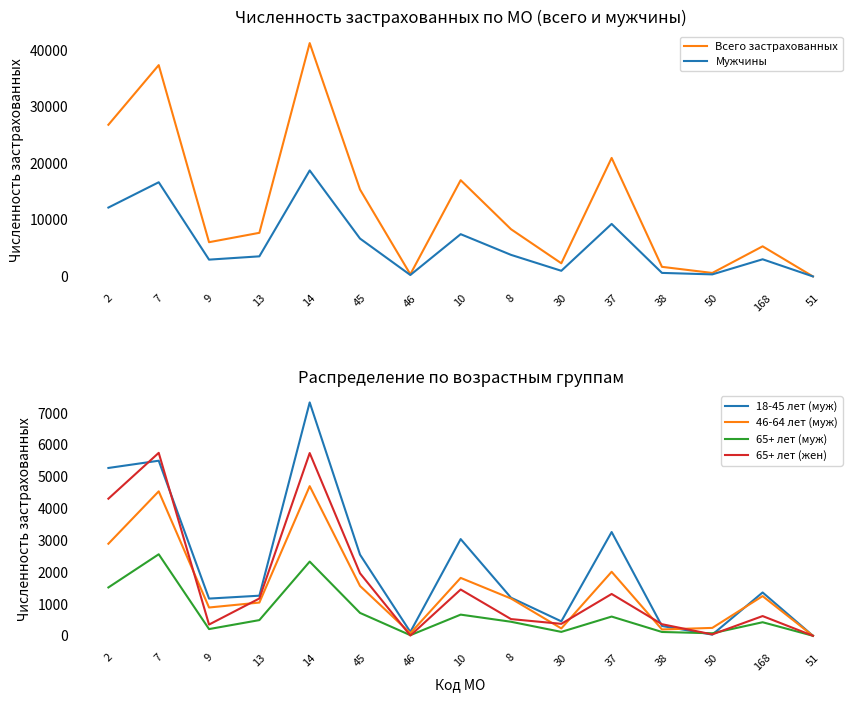

Is the value of 65+ лет (жен) at 7 greater than the value of 46-64 лет (муж) at 38?

Yes